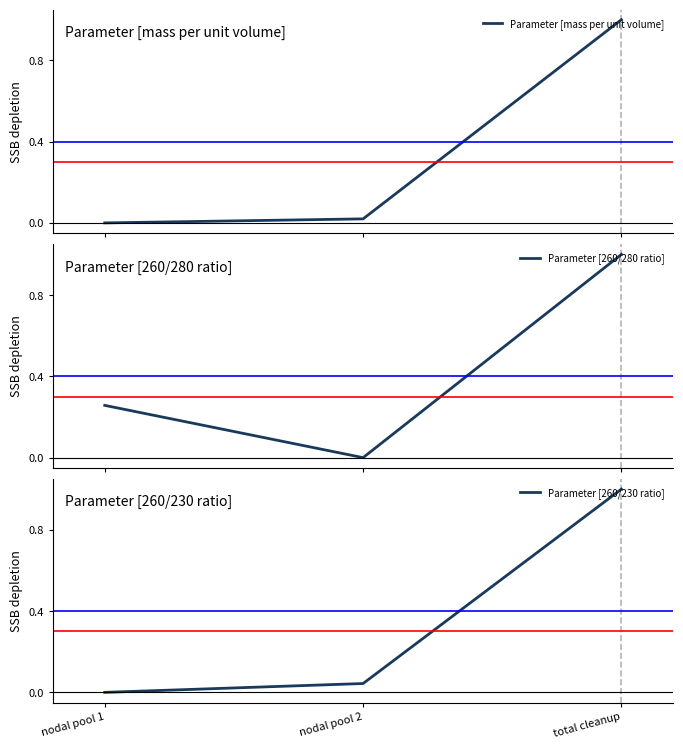

Which series has the largest total across all categories?

Parameter [260/280 ratio]